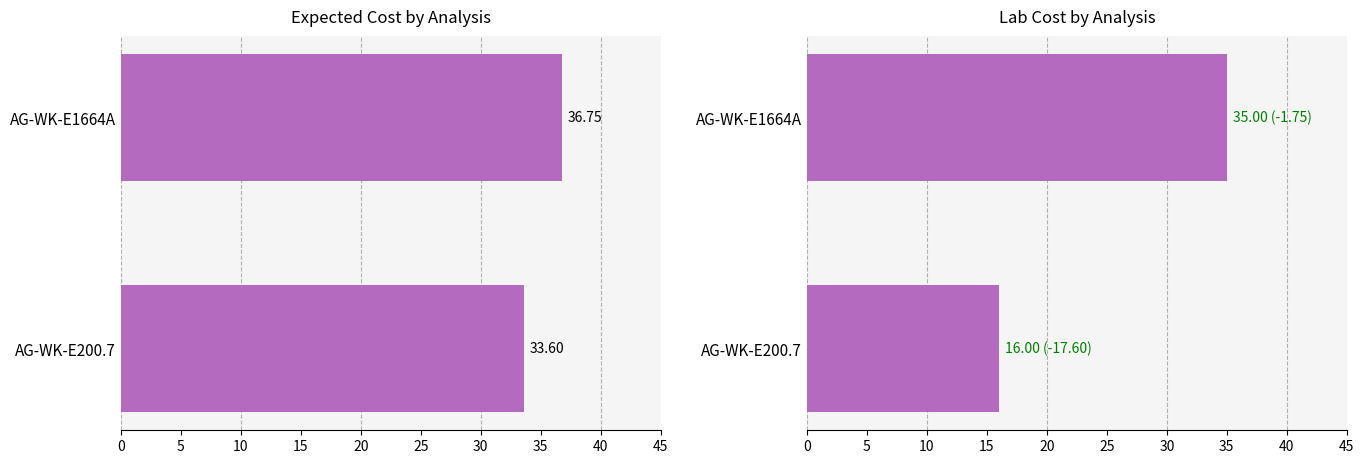

Which series has the largest range (max minus min)?

lab_cost